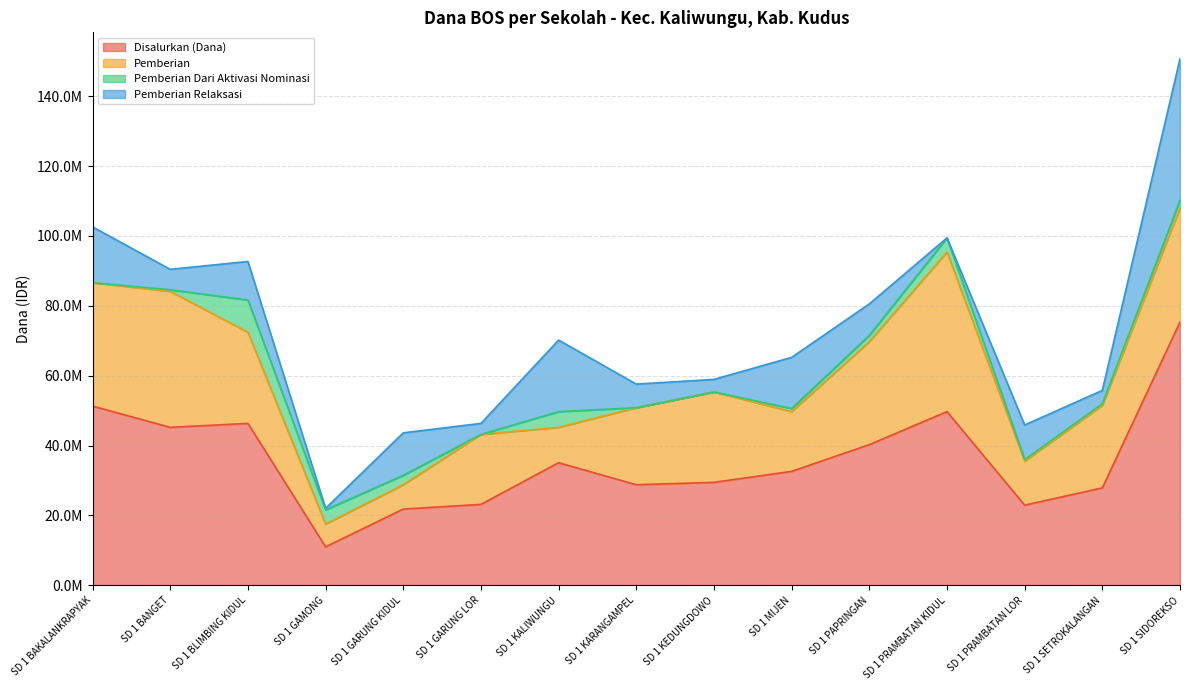

Read the Pemberian Relaksasi value at SD 1 GARUNG KIDUL, to the nearest 100.

12150000